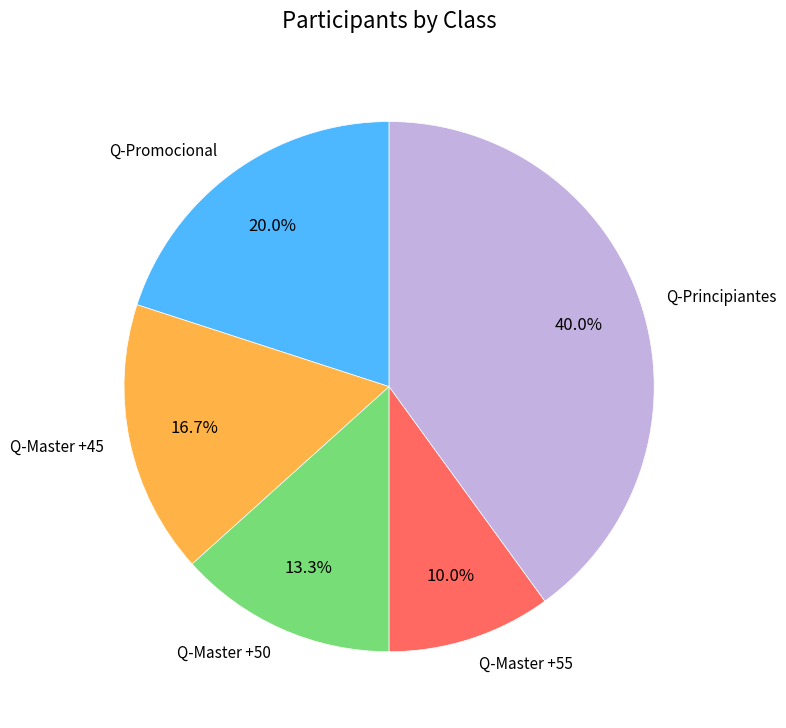

What is the ratio of the value at Q-Master +50 to the value at Q-Master +55?

1.3